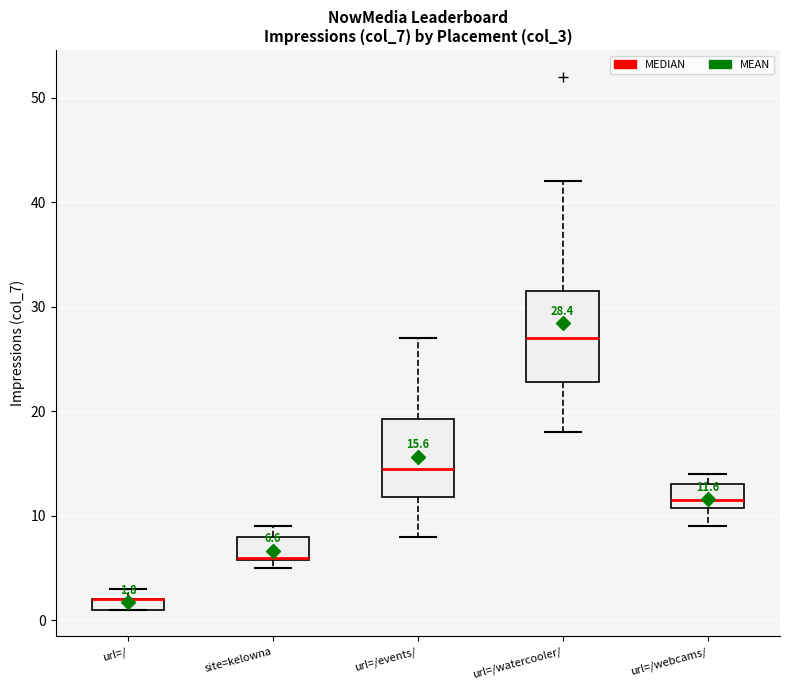

Comparing the boxes themselves (not the whiskers), which one is the tallest?

url=/watercooler/